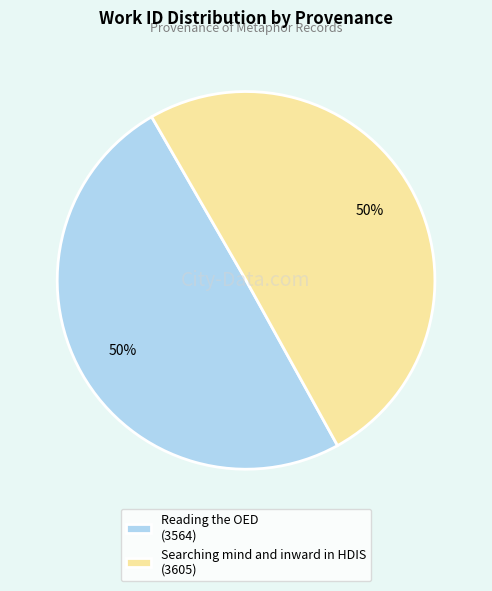

To the nearest percent, what is the combined percentage of Reading the OED (3564) and Searching mind and inward in HDIS (3605)?

100%